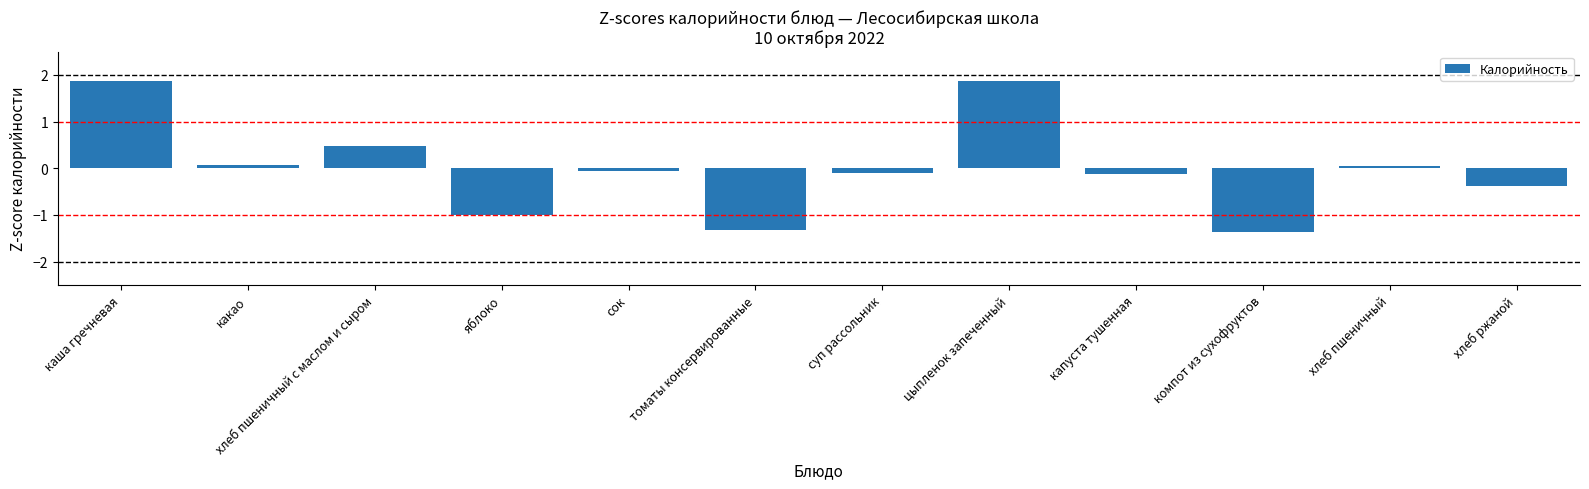

What position from the right is суп рассольник?

6